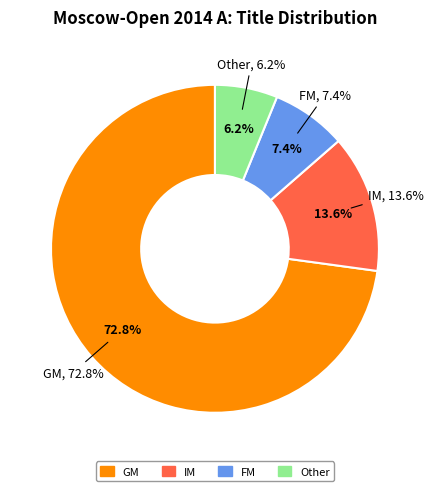

How many slices are in this pie chart?

4